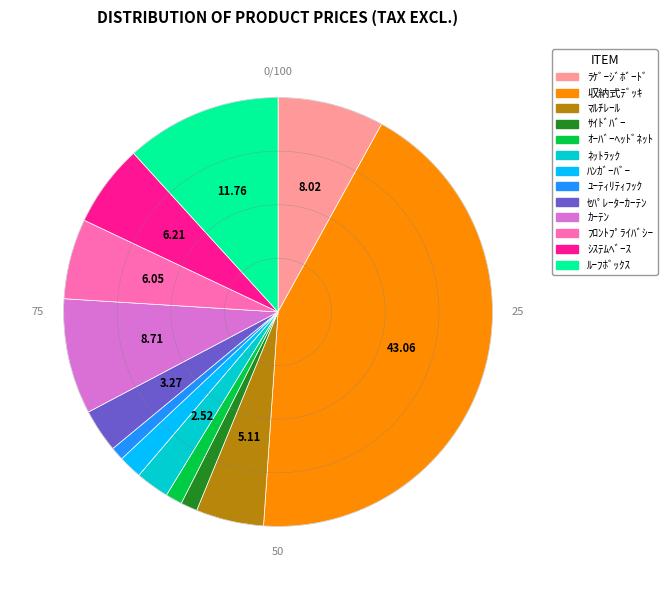

Is there any slice that represents more than half of the pie?

No